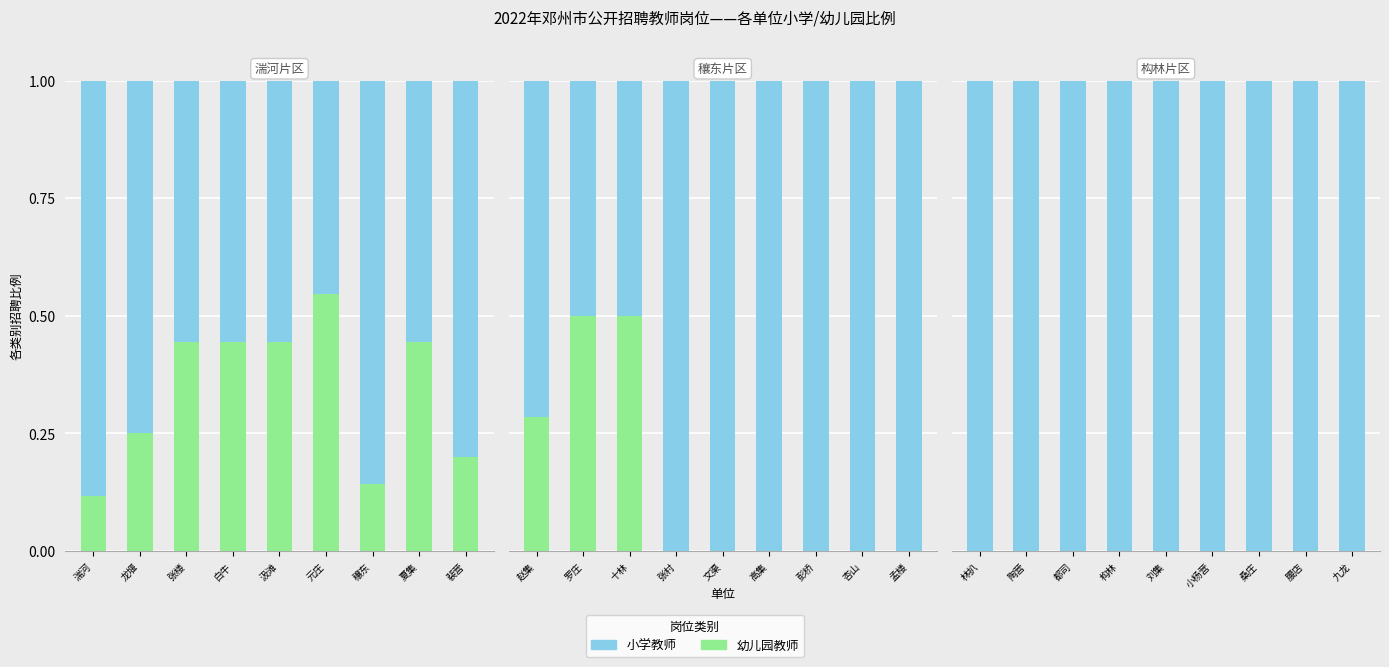

List the series in order of their overall mean, lowest first.

幼儿园教师, 小学教师